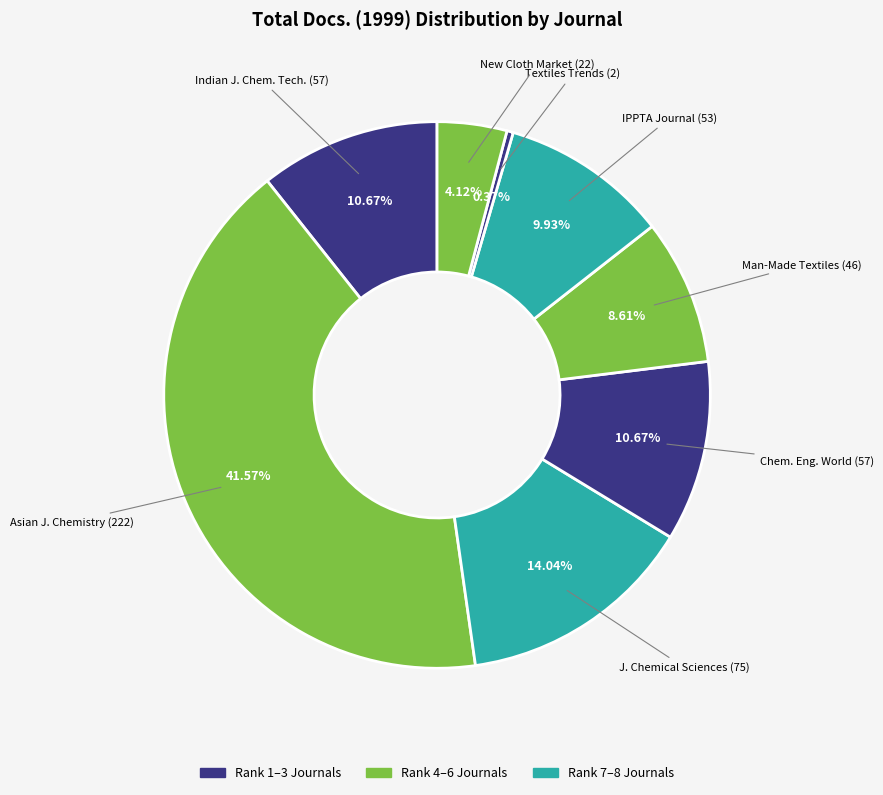

Rank the categories by value from lowest to highest.

Textiles Trends (Rank 7), New Cloth Market (Rank 8), Man-Made Textiles in India (Rank 5), IPPTA: Quarterly Journal (Rank 6), Indian Journal of Chemical Technology (Rank 1), Chemical Engineering World (Rank 4), Journal of Chemical Sciences (Rank 3), Asian Journal of Chemistry (Rank 2)